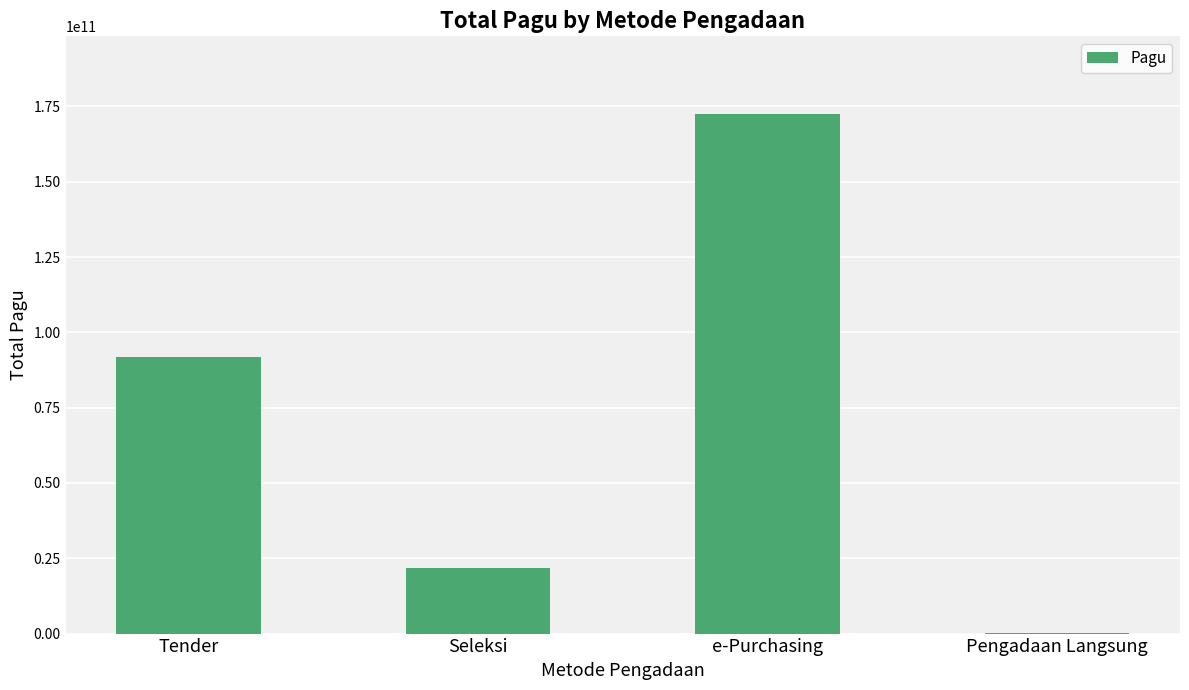

What is the sum of all values?

286211097550